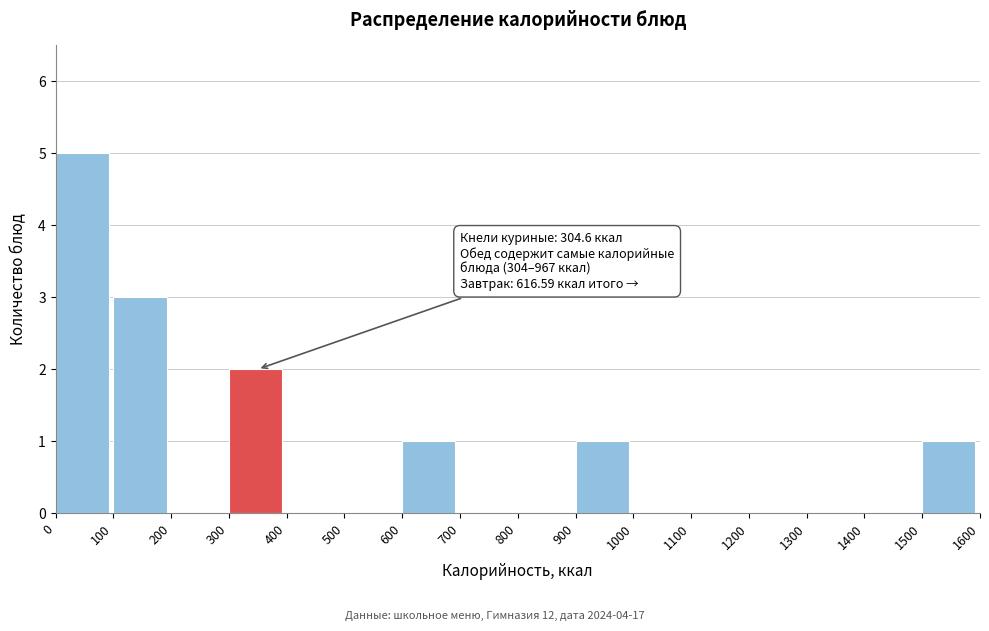

Which range on the x-axis has the tallest bar?

0 to 100